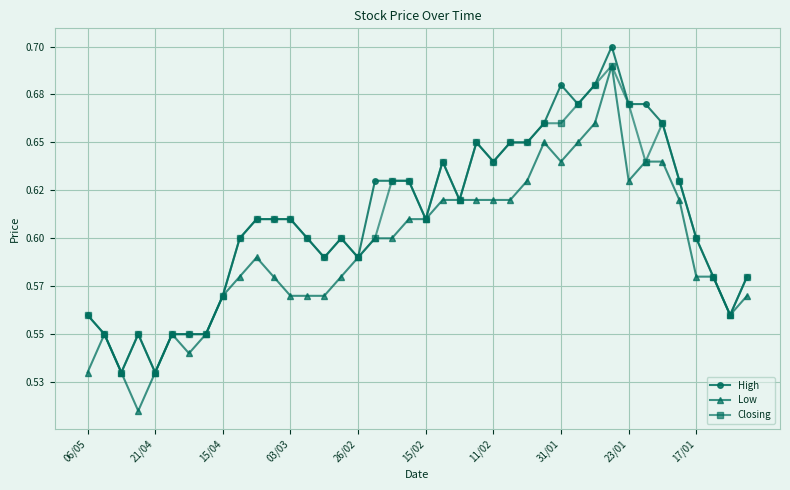

What are all the series names shown in the legend?

High, Low, Closing